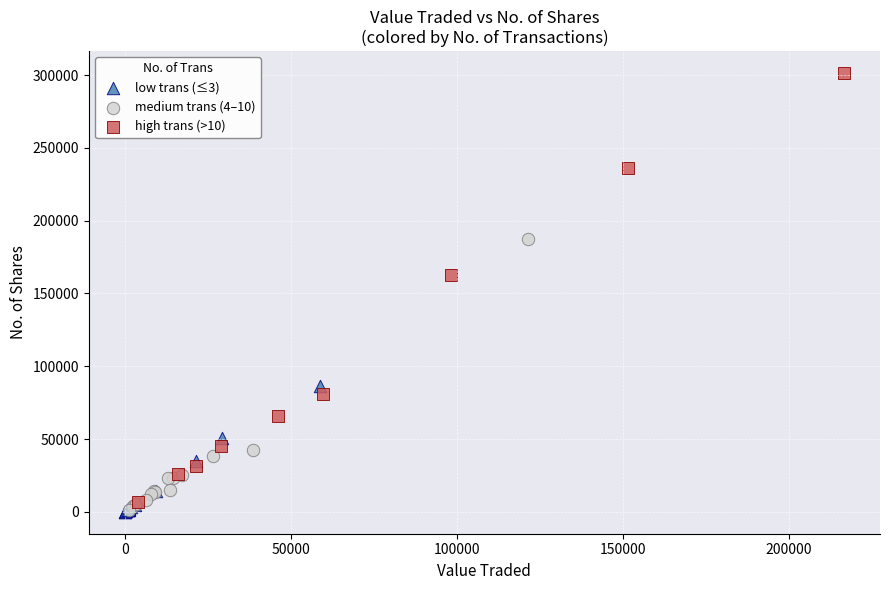

Which series contains the highest Y value?

high trans (>10)